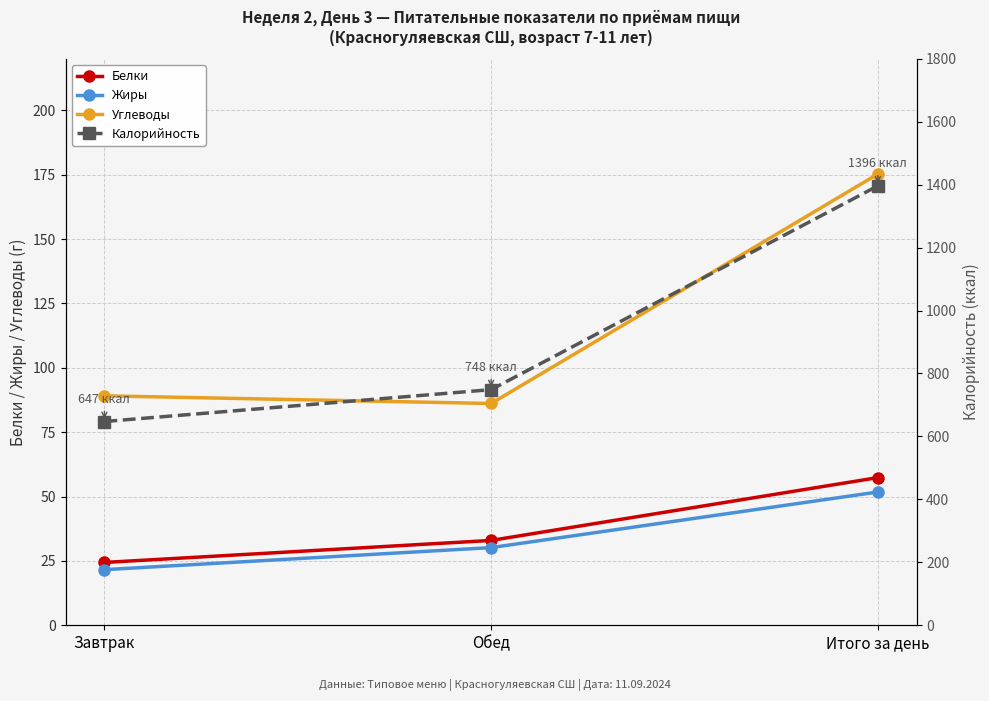

Reading right to left, list all the values displayed in this chart.

Белки: 57.4	33.0	24.4
Жиры: 51.8	30.2	21.6
Углеводы: 175.2	86.1	89.1
Калорийность: 1396.1	748.7	647.4